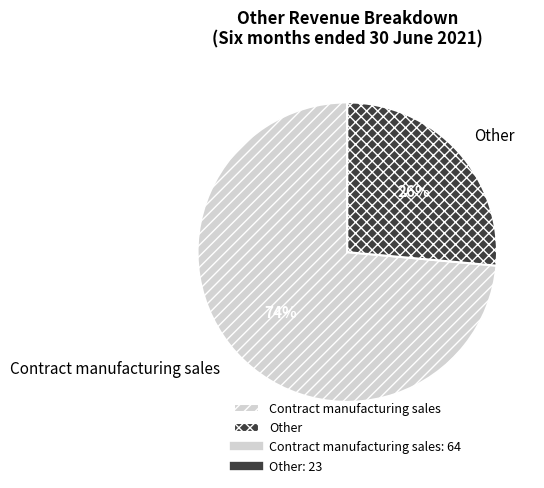

Which category has the smallest portion of the pie?

Other